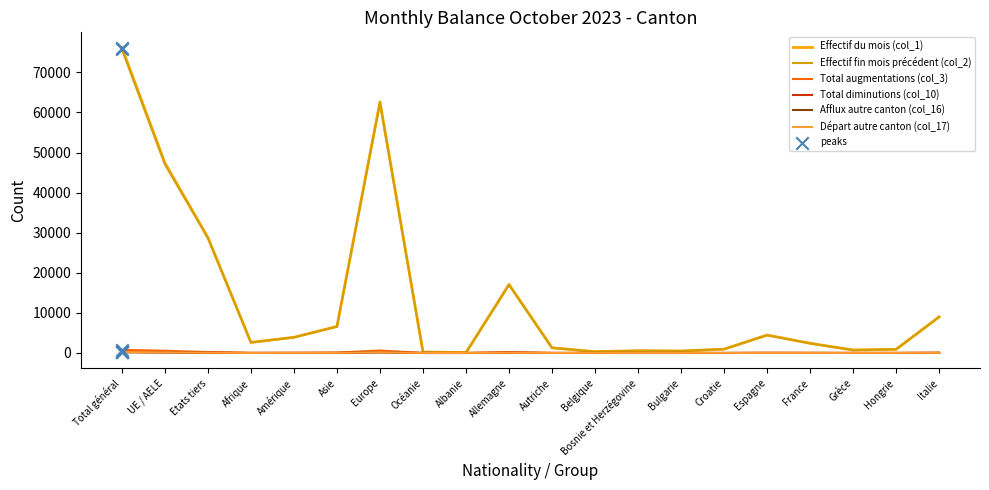

Which category has the highest value in the Effectif fin mois précédent (col_2) series?

Total général